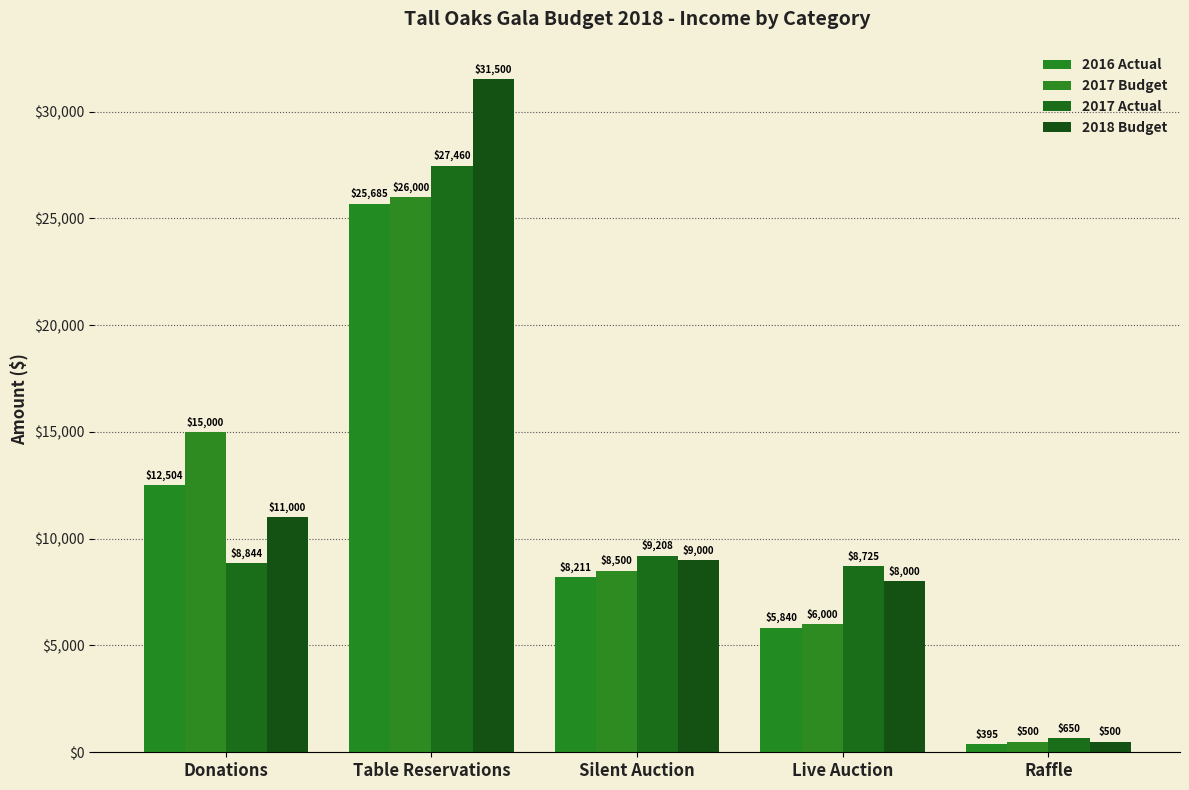

Reading left to right, extract all data points from this chart.

2016 Actual: 12504	25685	8211	5840	395
2017 Budget: 15000	26000	8500	6000	500
2017 Actual: 8844	27460	9208	8725	650
2018 Budget: 11000	31500	9000	8000	500